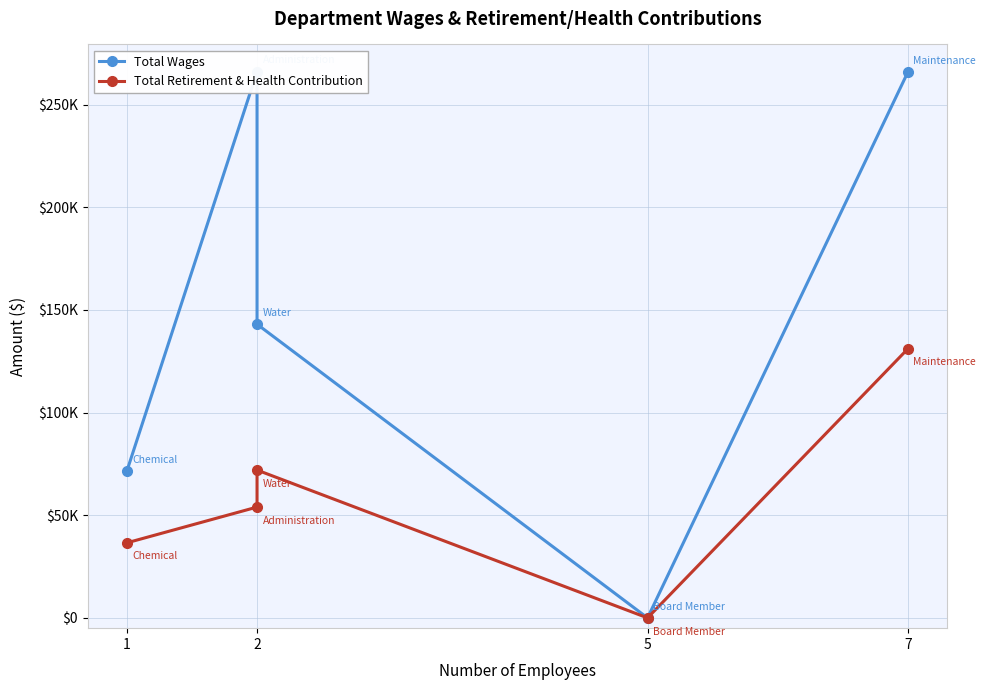

The Total Retirement & Health Contribution series shows 48545 at 2. True or false?

False